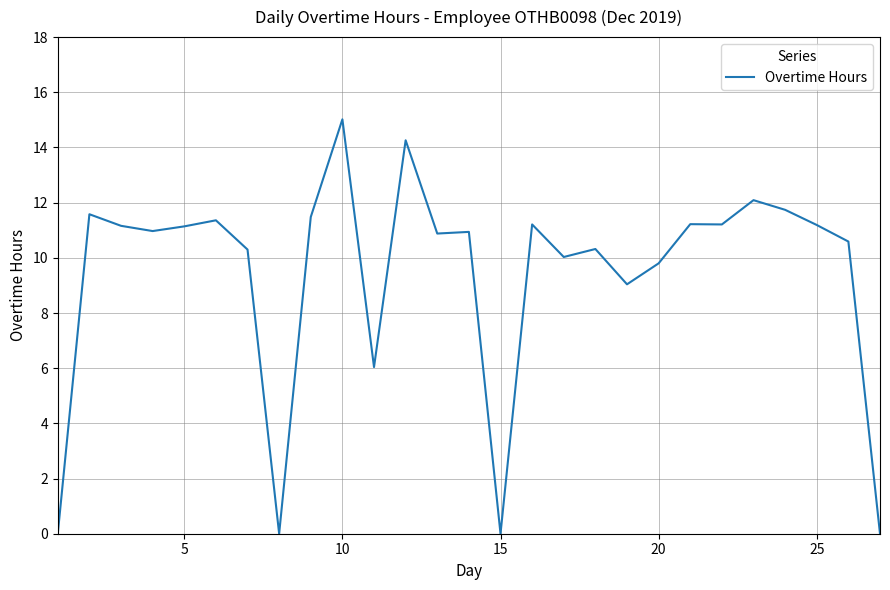

What is the difference between the maximum and minimum values?

15.0